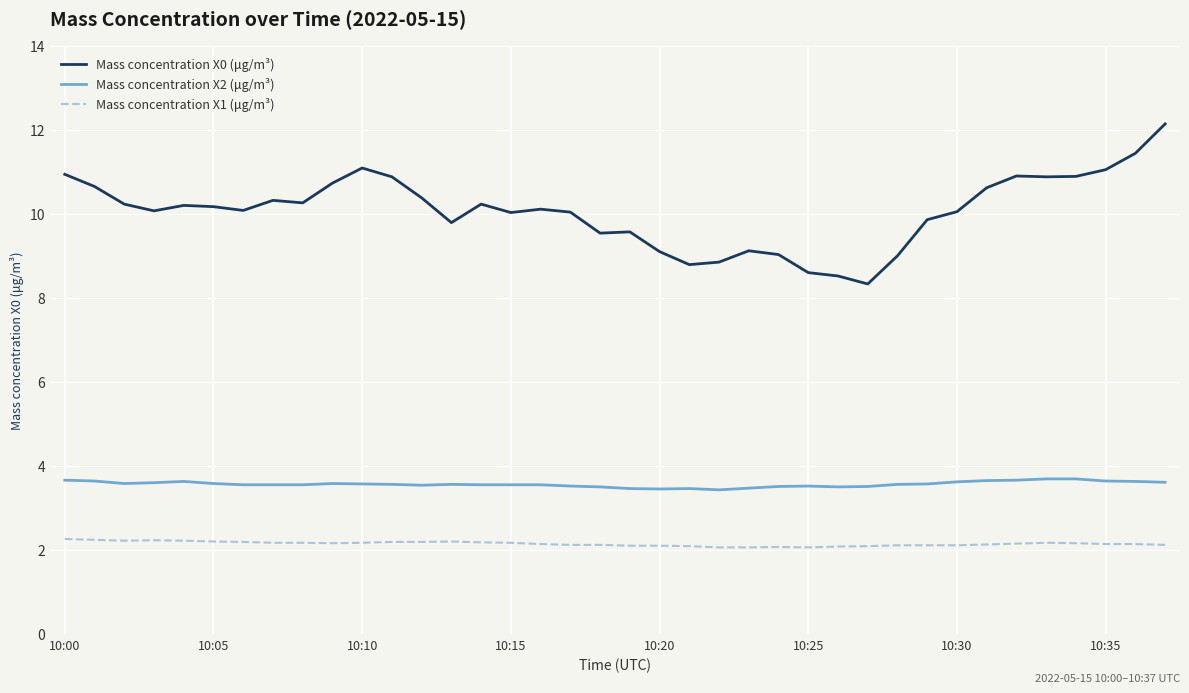

What is the smallest value displayed?

2.1